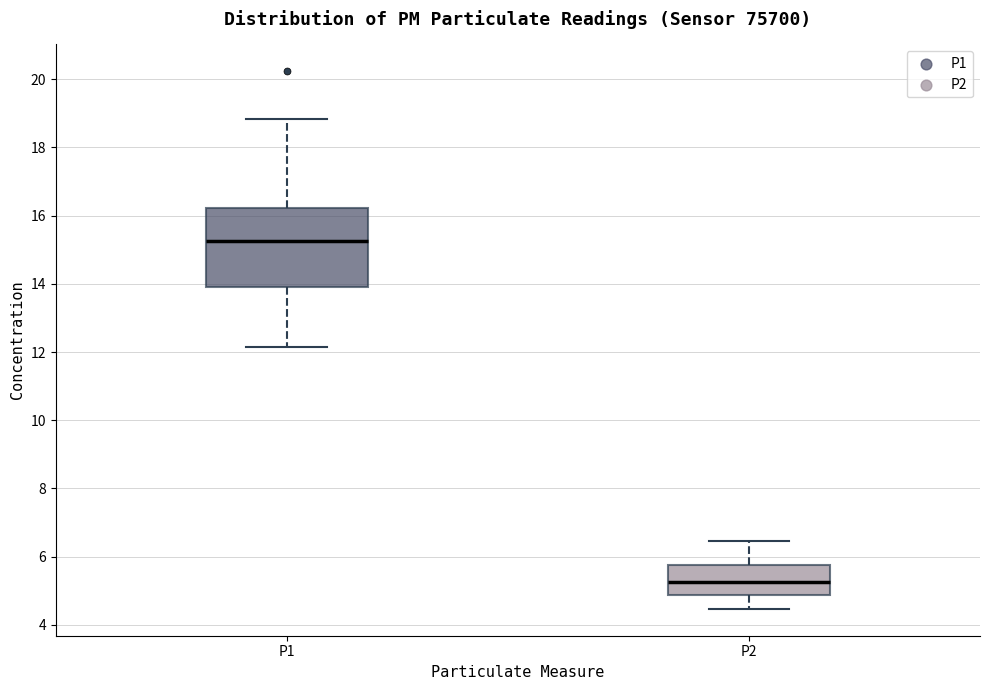

Which box is the tallest, from its lower edge to its upper edge?

P1